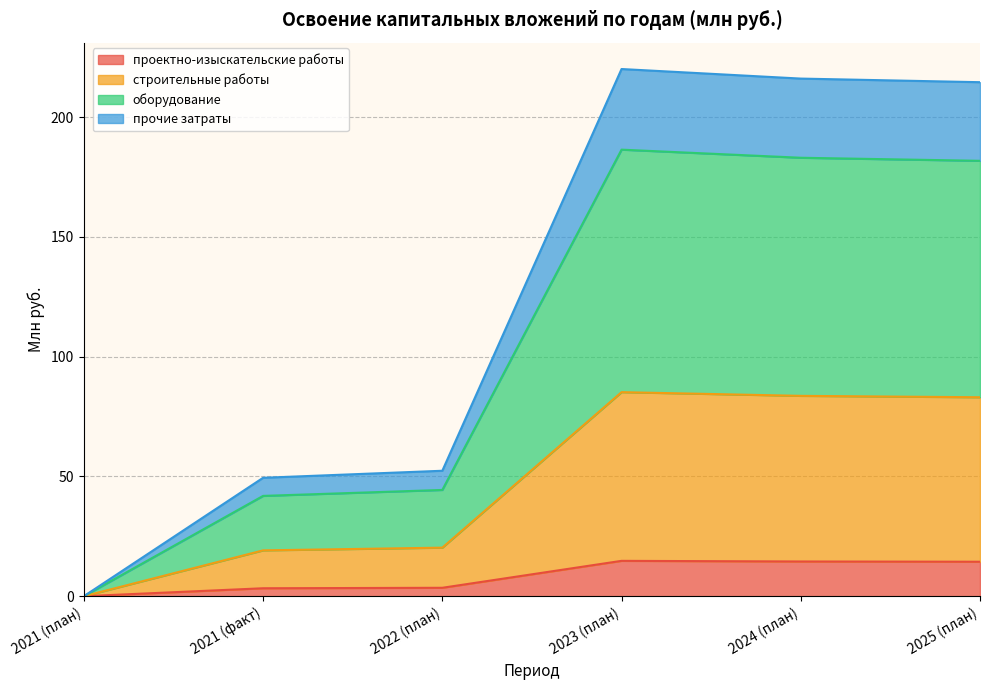

True or false: проектно-изыскательские работы and прочие затраты cross at least once.

False